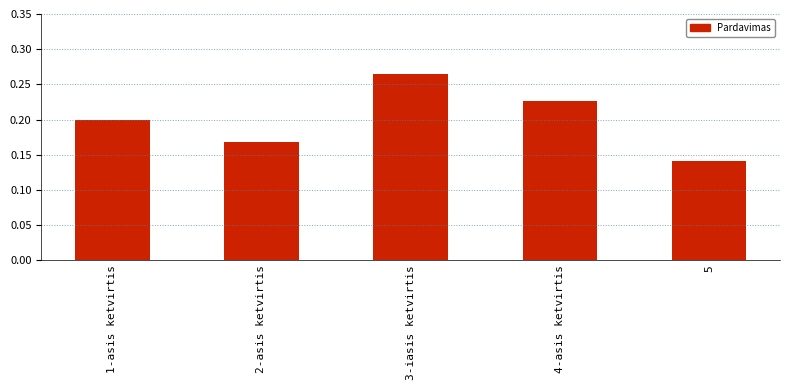

What is the label of the 1st bar from the right?

5